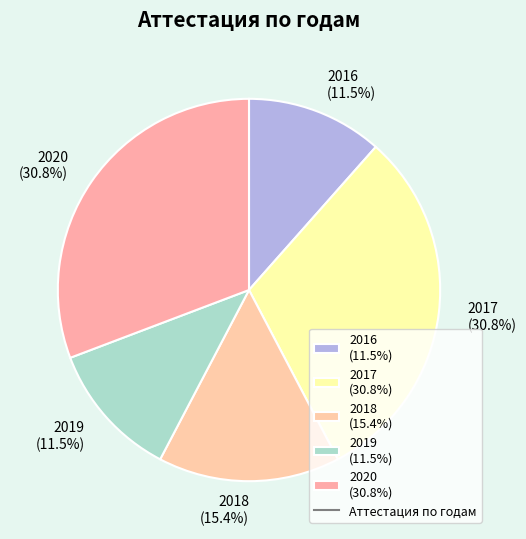

How many slices are in this pie chart?

5